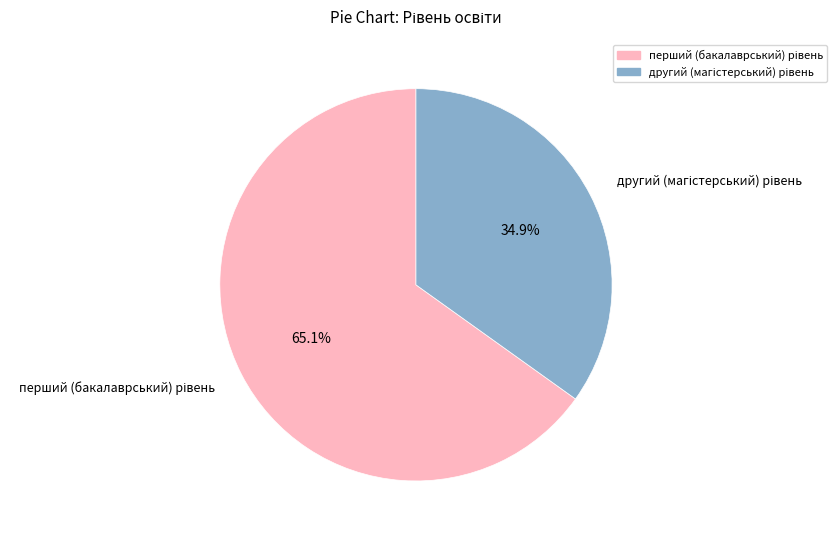

Is there any slice that represents more than half of the pie?

Yes